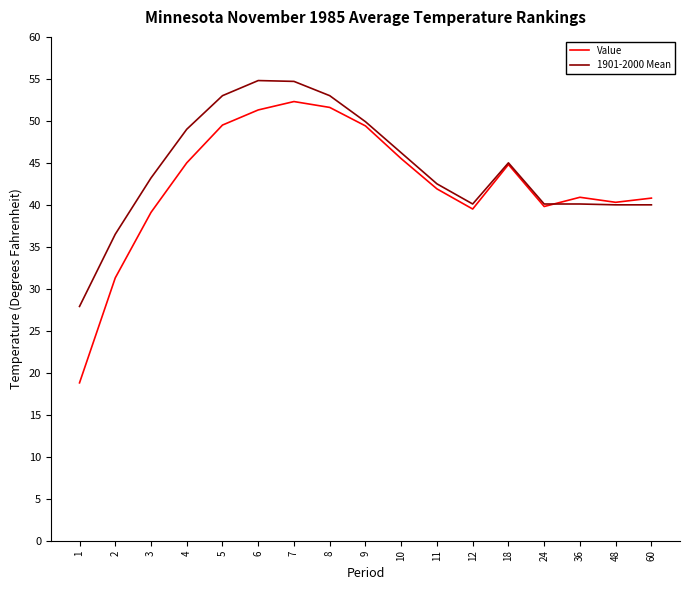

Which series has the largest total across all categories?

1901-2000 Mean